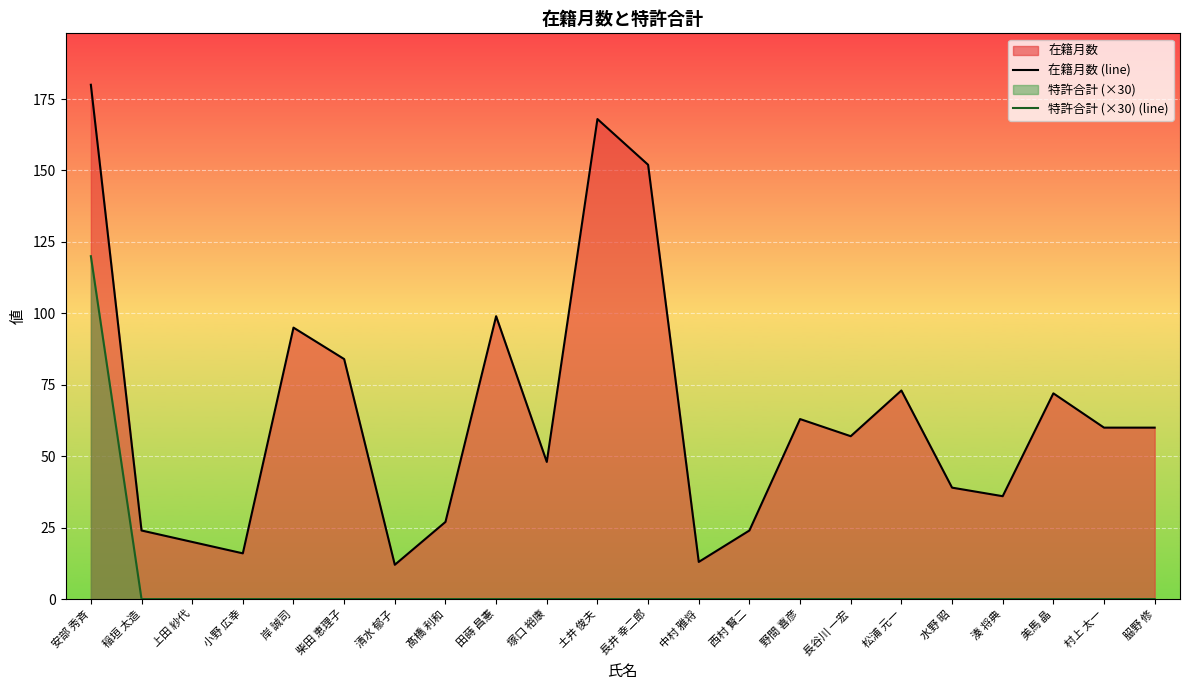

At 野間 喜彦, list the series in order from largest to smallest.

在籍月数 (line), 特許合計 (×30) (line)